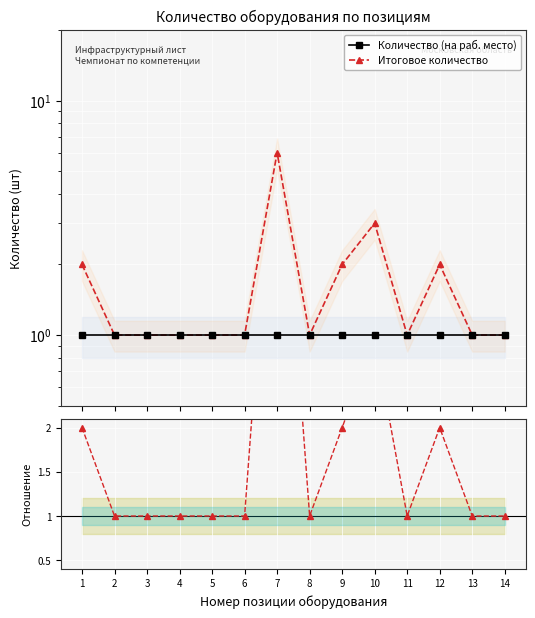

True or false: Ratio: Итог./Колич. and Итоговое количество intersect in this chart.

False